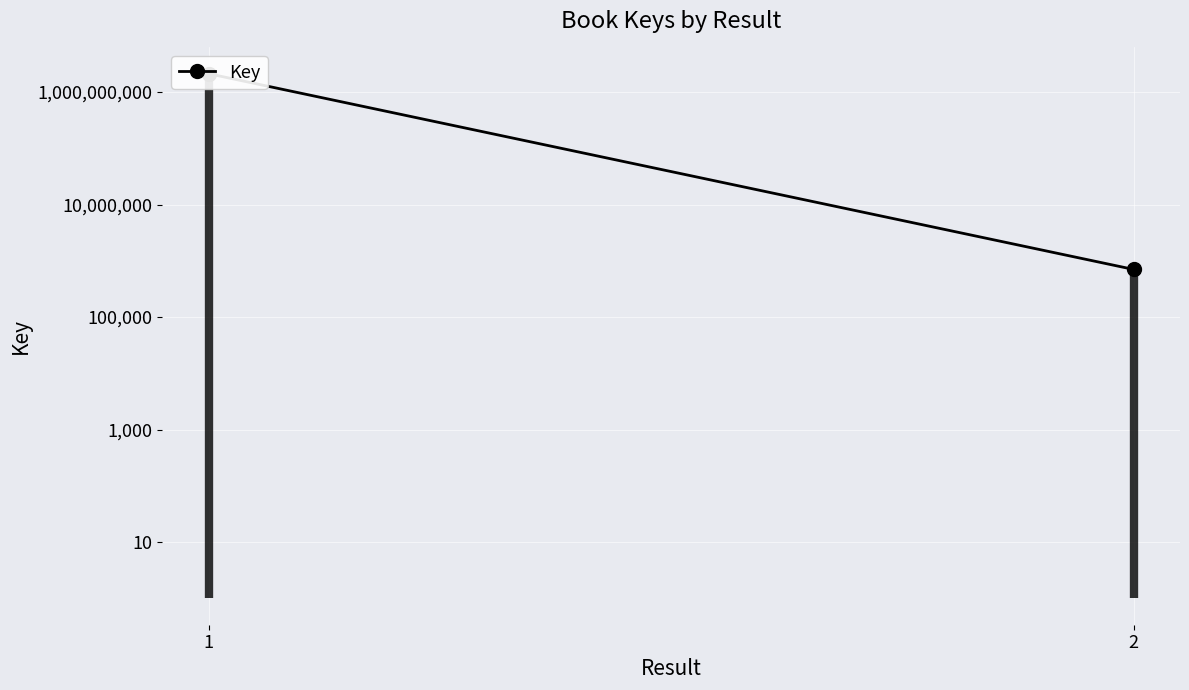

Reading right to left, what are all the values shown in this chart?

2=702861	1=2117924130